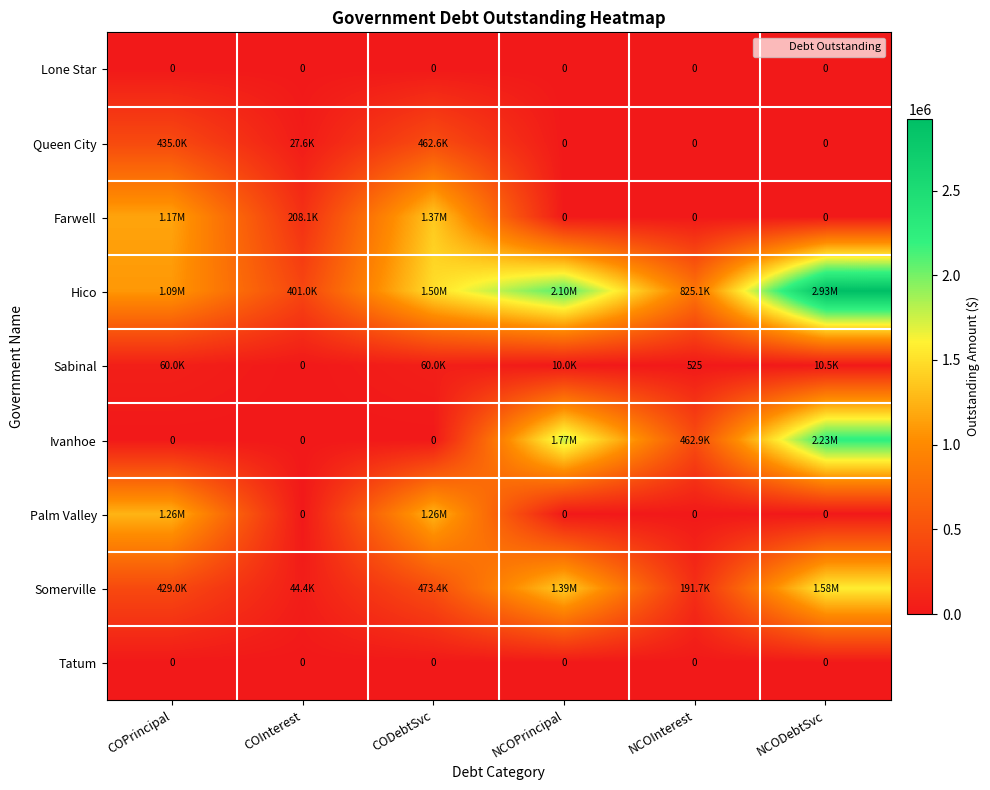

What is the sum of the Queen City values at CODebtSvc and NCODebtSvc?

462649.6